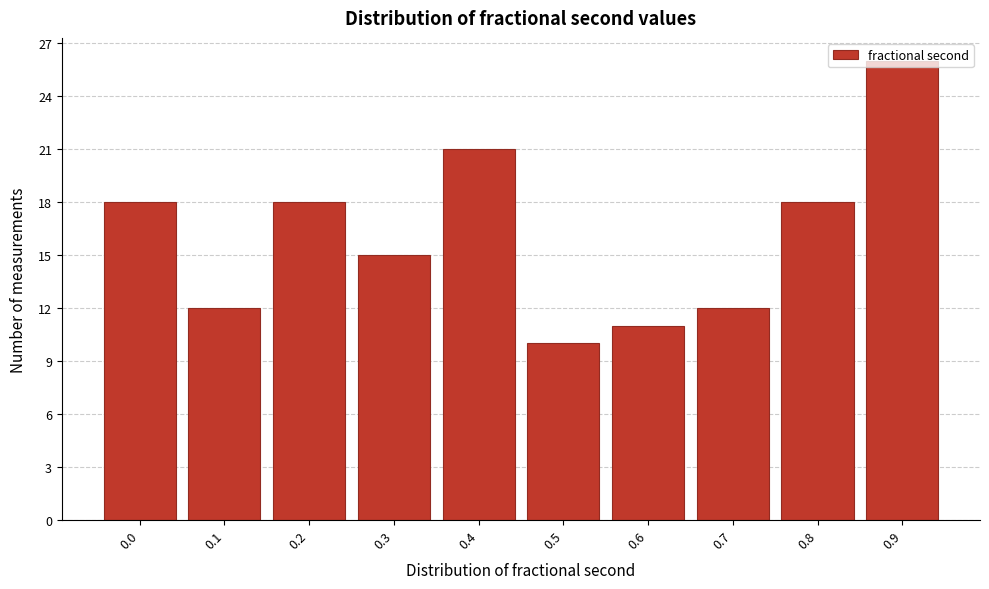

The value at 0.6 is 18. True or false?

False